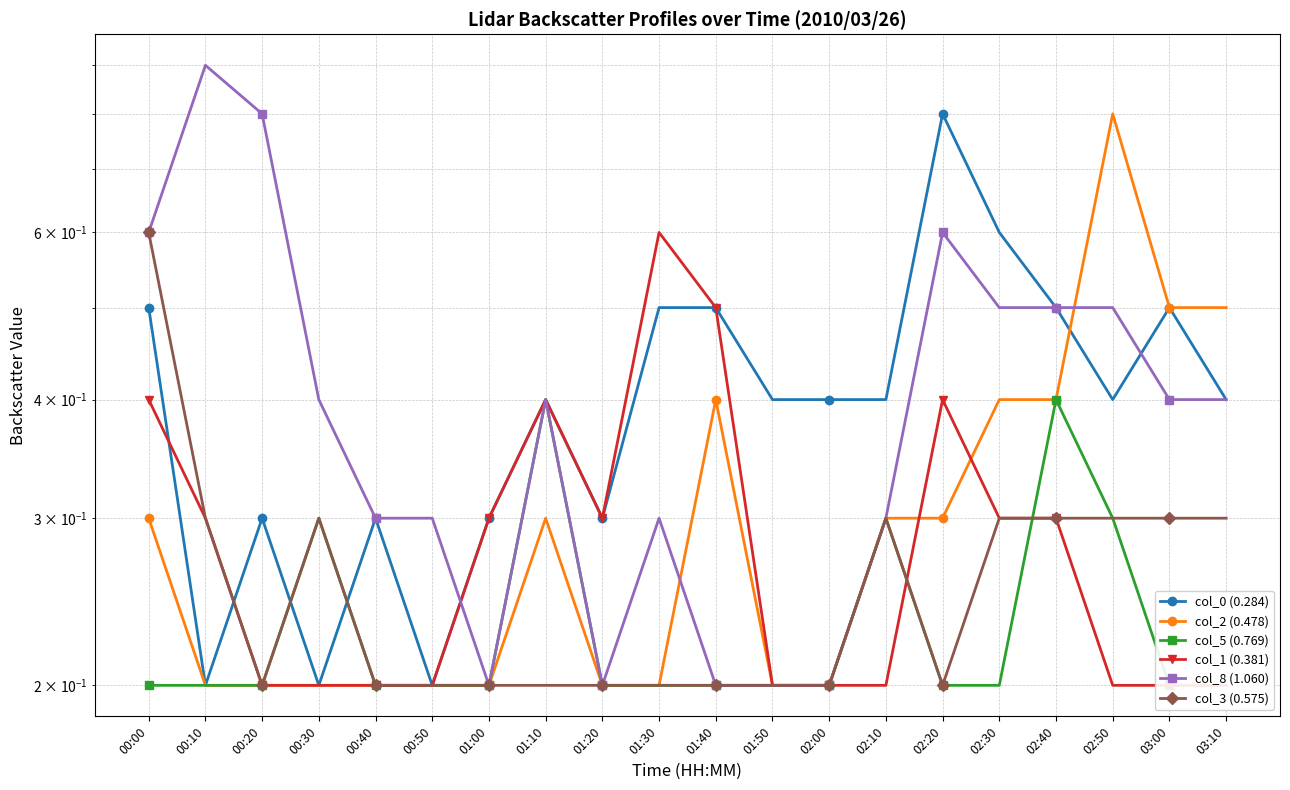

What is the label of the 9th point from the right?

01:50